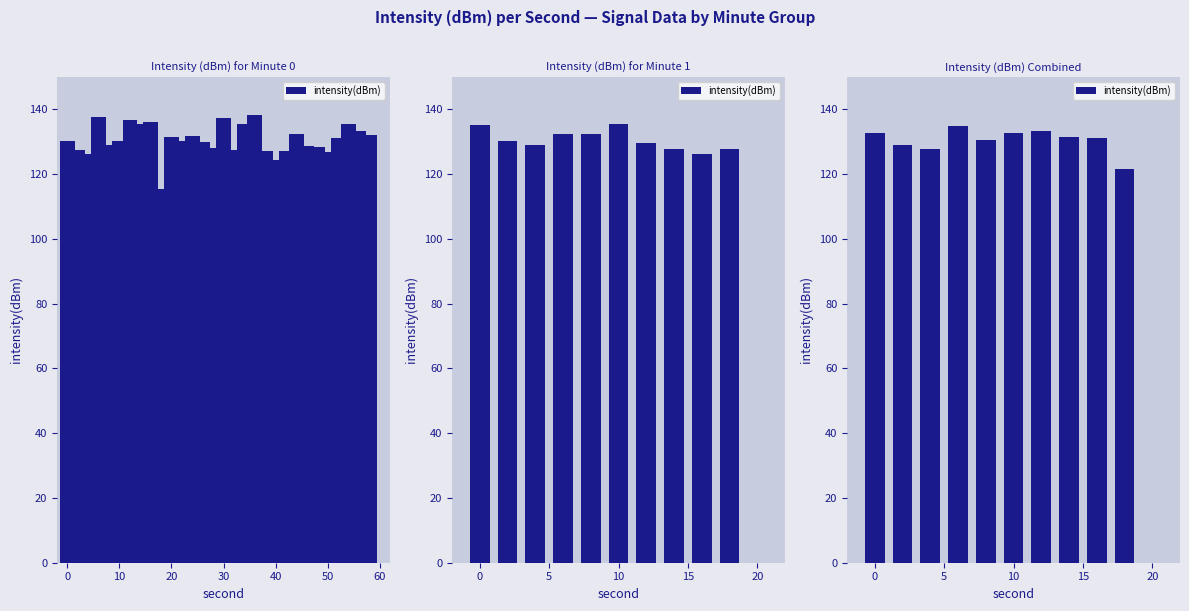

Are the bars horizontal?

No